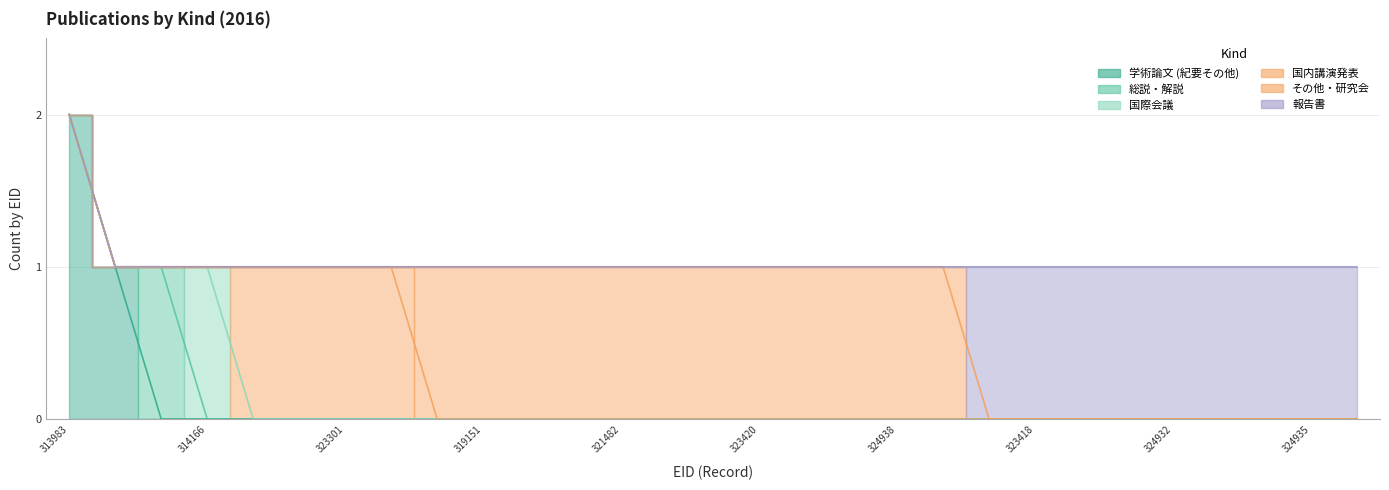

Reading right to left, transcribe all the data shown in this chart.

学術論文 (紀要その他): 324936=0	324935=0	324934=0	324933=0	324932=0	324401=0	324400=0	323418=0	323417=0	325294=0	324938=0	324937=0	323609=0	323420=0	323419=0	322651=0	321482=0	321060=0	321062=0	319151=0	314162=0	321116=0	323301=0	320841=0	321117=0	314166=0	324931=0	313070=1	313983=2
総説・解説: 324936=0	324935=0	324934=0	324933=0	324932=0	324401=0	324400=0	323418=0	323417=0	325294=0	324938=0	324937=0	323609=0	323420=0	323419=0	322651=0	321482=0	321060=0	321062=0	319151=0	314162=0	321116=0	323301=0	320841=0	321117=0	314166=0	324931=1	313070=0	313983=0
国際会議: 324936=0	324935=0	324934=0	324933=0	324932=0	324401=0	324400=0	323418=0	323417=0	325294=0	324938=0	324937=0	323609=0	323420=0	323419=0	322651=0	321482=0	321060=0	321062=0	319151=0	314162=0	321116=0	323301=0	320841=0	321117=0	314166=1	324931=0	313070=0	313983=0
国内講演発表: 324936=0	324935=0	324934=0	324933=0	324932=0	324401=0	324400=0	323418=0	323417=0	325294=0	324938=0	324937=0	323609=0	323420=0	323419=0	322651=0	321482=0	321060=0	321062=0	319151=0	314162=0	321116=1	323301=1	320841=1	321117=1	314166=0	324931=0	313070=0	313983=0
その他・研究会: 324936=0	324935=0	324934=0	324933=0	324932=0	324401=0	324400=0	323418=0	323417=0	325294=1	324938=1	324937=1	323609=1	323420=1	323419=1	322651=1	321482=1	321060=1	321062=1	319151=1	314162=1	321116=0	323301=0	320841=0	321117=0	314166=0	324931=0	313070=0	313983=0
報告書: 324936=1	324935=1	324934=1	324933=1	324932=1	324401=1	324400=1	323418=1	323417=1	325294=0	324938=0	324937=0	323609=0	323420=0	323419=0	322651=0	321482=0	321060=0	321062=0	319151=0	314162=0	321116=0	323301=0	320841=0	321117=0	314166=0	324931=0	313070=0	313983=0